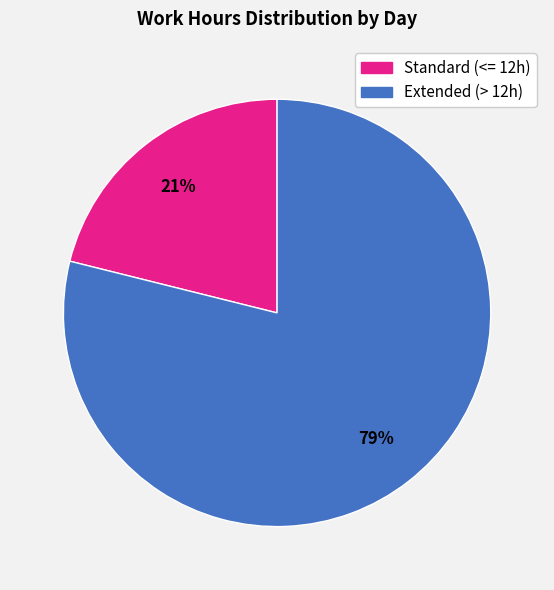

To the nearest percent, what is the average slice percentage?

50%